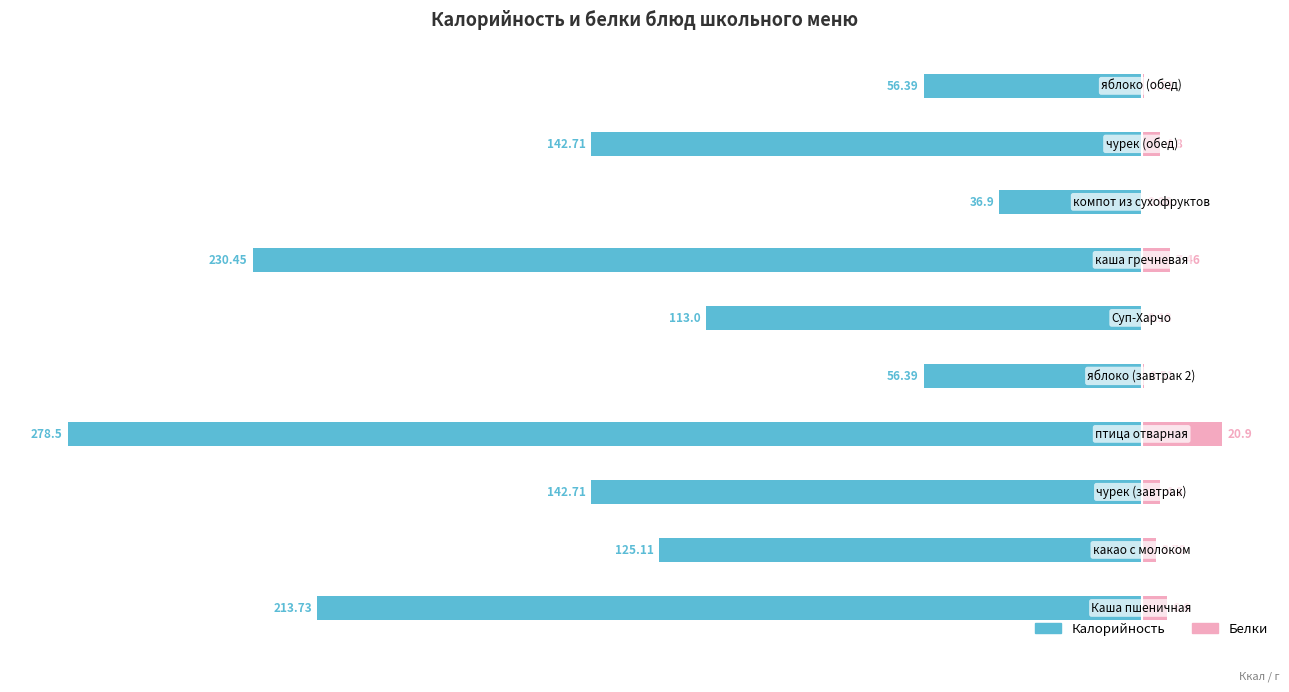

Count the number of data series in this chart.

2